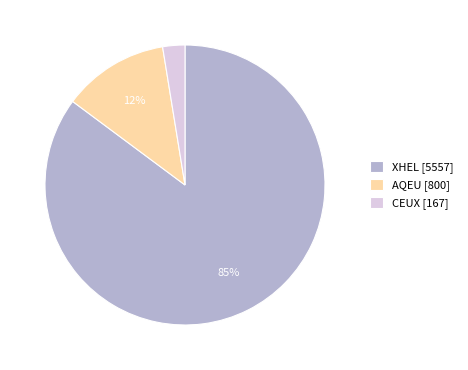

What percentage is the AQEU [800] slice, to the nearest percent?

12%